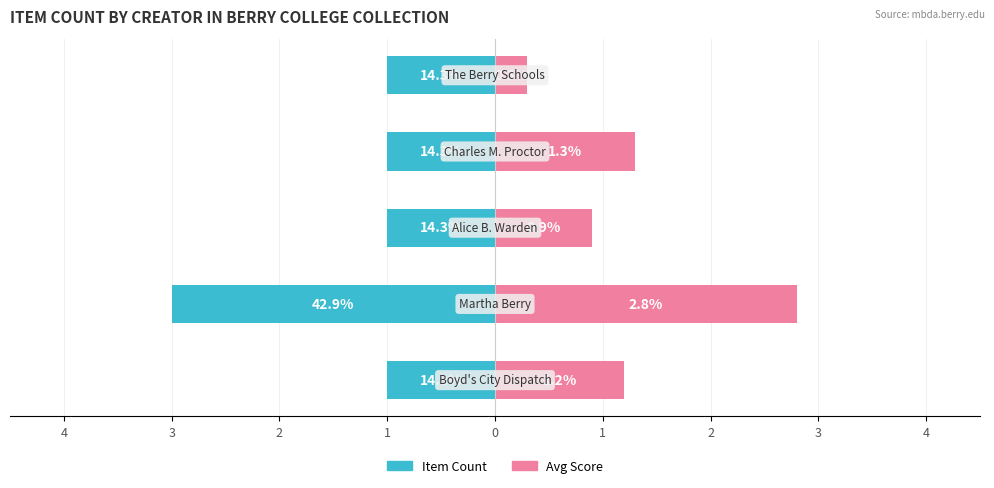

Count the number of data series in this chart.

2